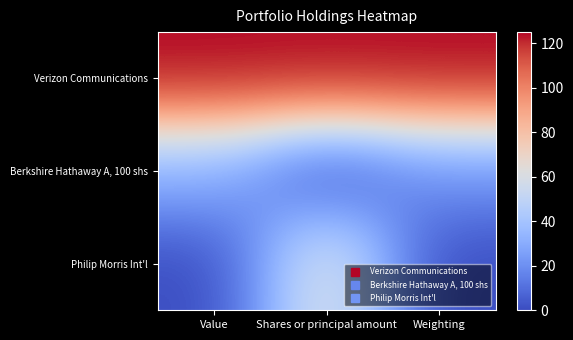

Reading left to right, list all the values displayed in this chart.

Verizon Communications: Value=125.0	Shares or principal amount=125.0	Weighting=125.0
Berkshire Hathaway A, 100 shs: Value=31.2	Shares or principal amount=0.0	Weighting=20.8
Philip Morris Int'l: Value=0.0	Shares or principal amount=64.9	Weighting=0.0